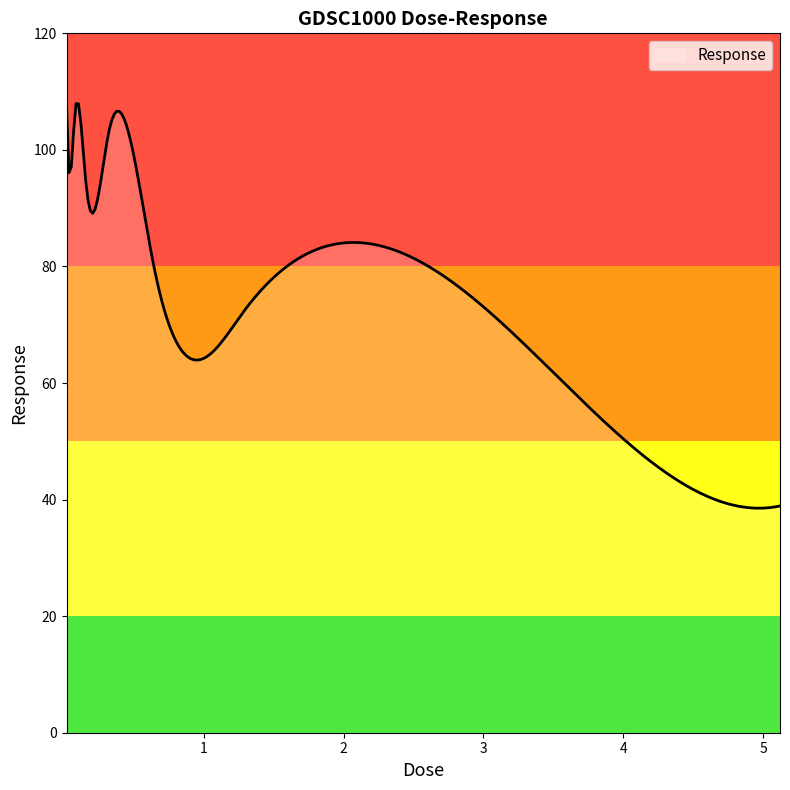

How many lines are shown in the chart?

1